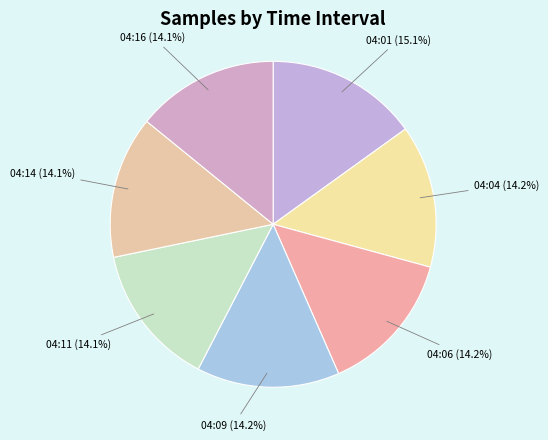

What percentage do 04:04 and 04:06 together represent?

28.4%